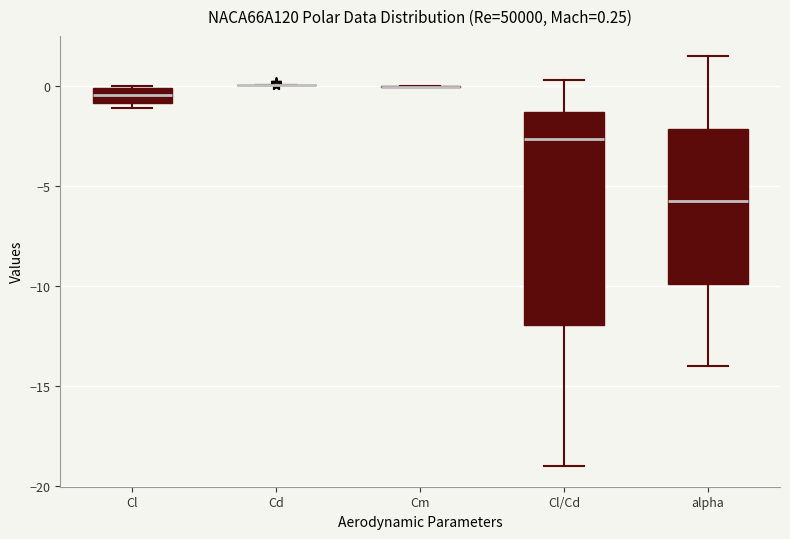

Comparing the boxes themselves (not the whiskers), which one is the tallest?

Cl/Cd